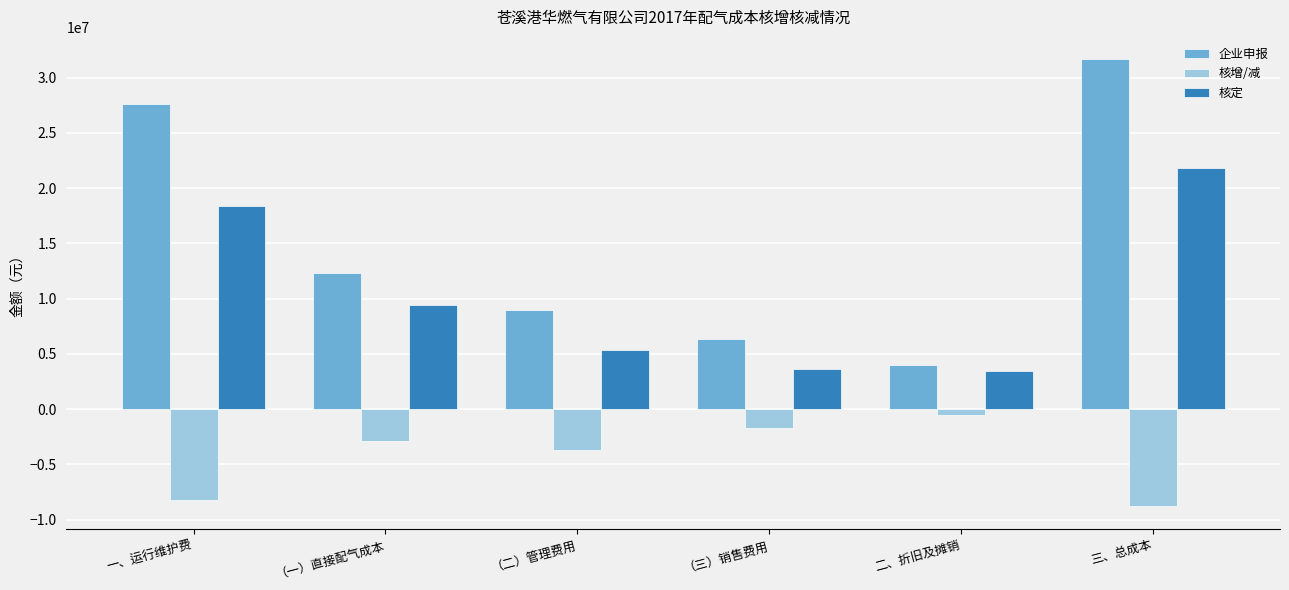

Read the 企业申报 value at 三、总成本.

31668070.8